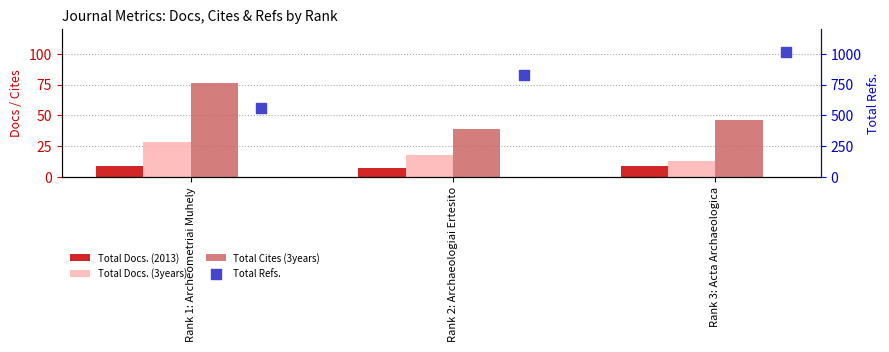

At how many categories does at least one series exceed 936?

1